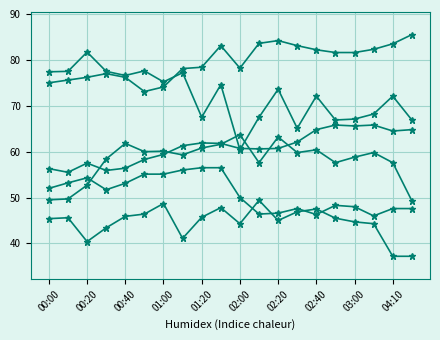

How many categories are shown in the chart?

20